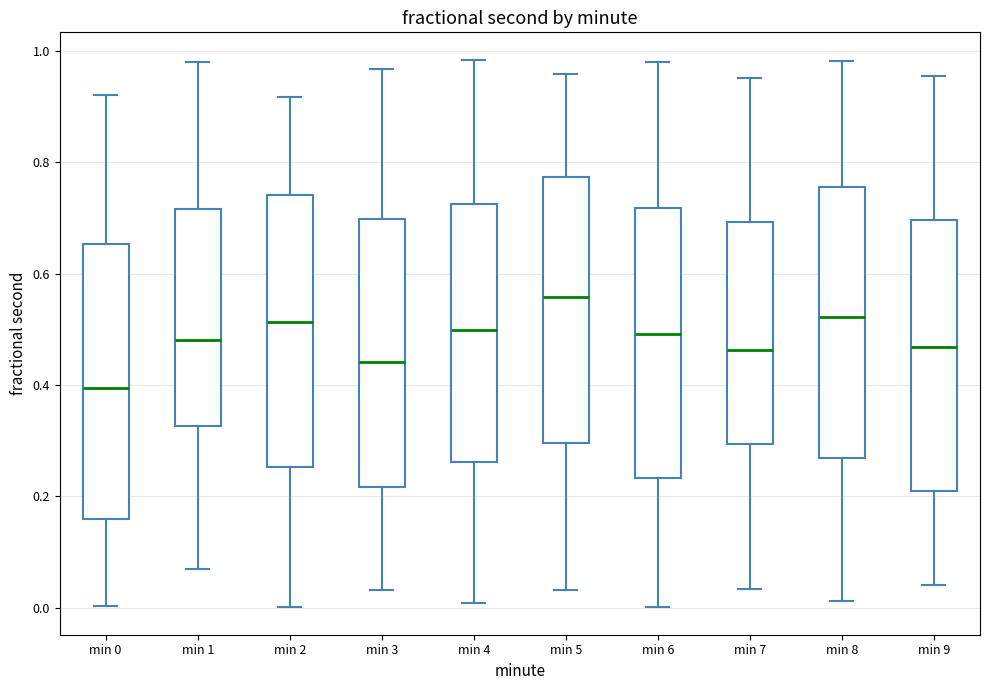

Reading left to right, transcribe this box plot: for each box, give where its median line is, the range the box spans, and where its two whiskers end, as read against the y-axis. The values are not printed on the chart, so give them approximately, as read against the axis.

min 0: median 0.40, box 0.16 to 0.66, whiskers 0.00 to 0.92
min 1: median 0.48, box 0.32 to 0.72, whiskers 0.06 to 0.98
min 2: median 0.52, box 0.26 to 0.74, whiskers 0.00 to 0.92
min 3: median 0.44, box 0.22 to 0.70, whiskers 0.04 to 0.96
min 4: median 0.50, box 0.26 to 0.72, whiskers 0.00 to 0.98
min 5: median 0.56, box 0.30 to 0.78, whiskers 0.04 to 0.96
min 6: median 0.50, box 0.24 to 0.72, whiskers 0.00 to 0.98
min 7: median 0.46, box 0.30 to 0.70, whiskers 0.04 to 0.96
min 8: median 0.52, box 0.26 to 0.76, whiskers 0.02 to 0.98
min 9: median 0.46, box 0.22 to 0.70, whiskers 0.04 to 0.96